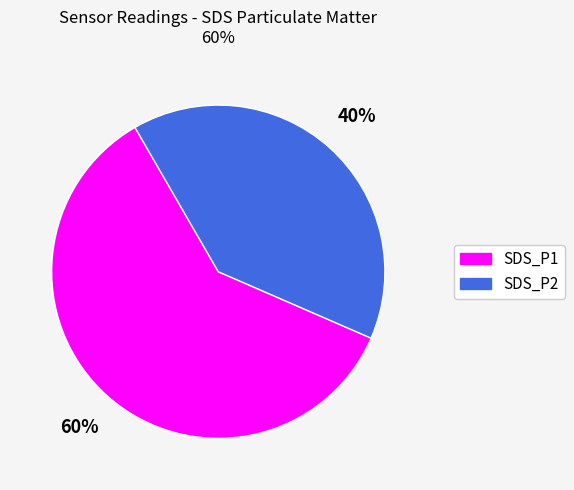

Approximately how many times larger is the value at SDS_P1 compared to SDS_P2?

1.5